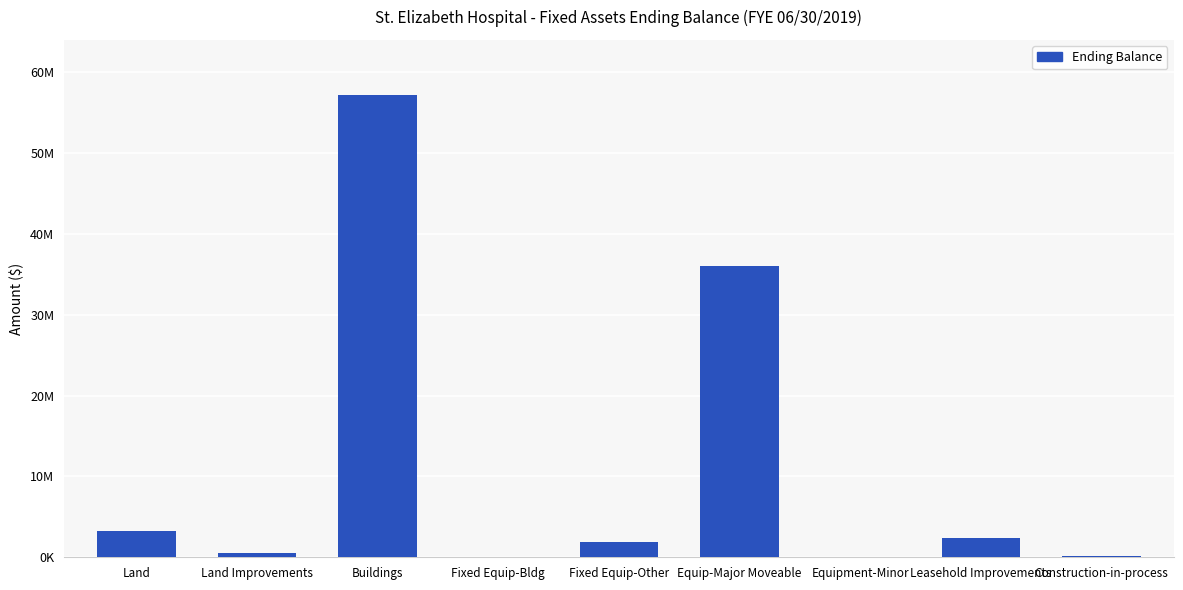

How many data points are less than 1917575?

4